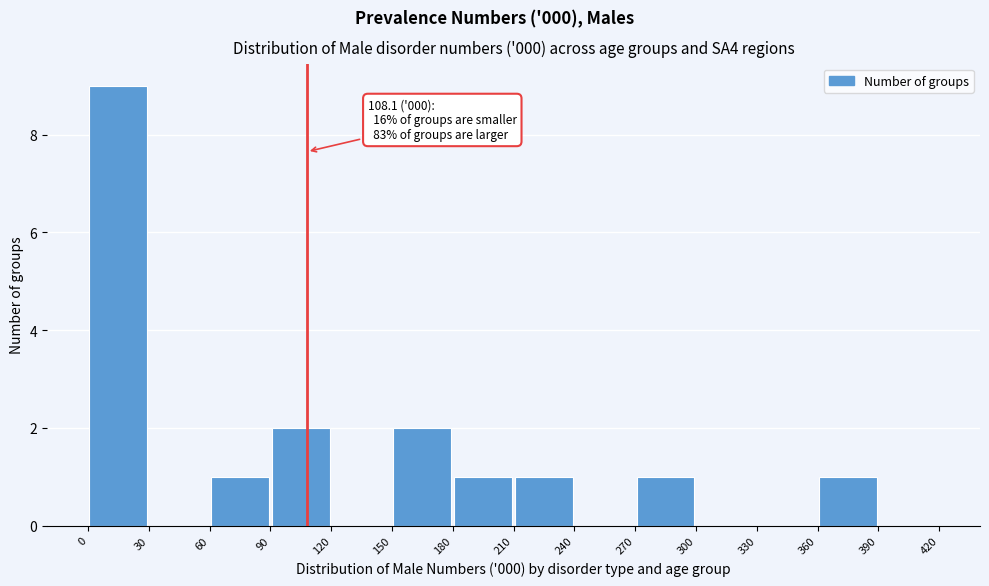

Which range on the x-axis has the tallest bar?

0 to 30